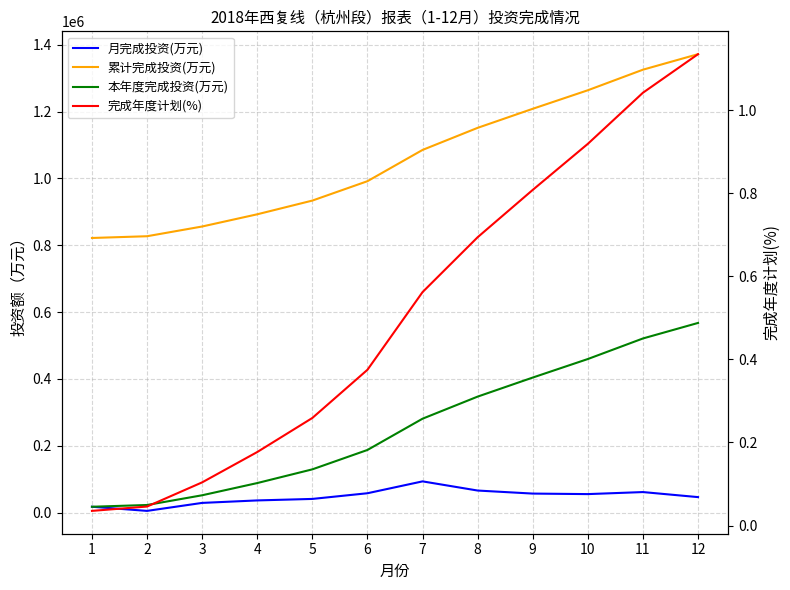

List the series in order of their peak value, lowest first.

完成年度计划(%), 月完成投资(万元), 本年度完成投资(万元), 累计完成投资(万元)